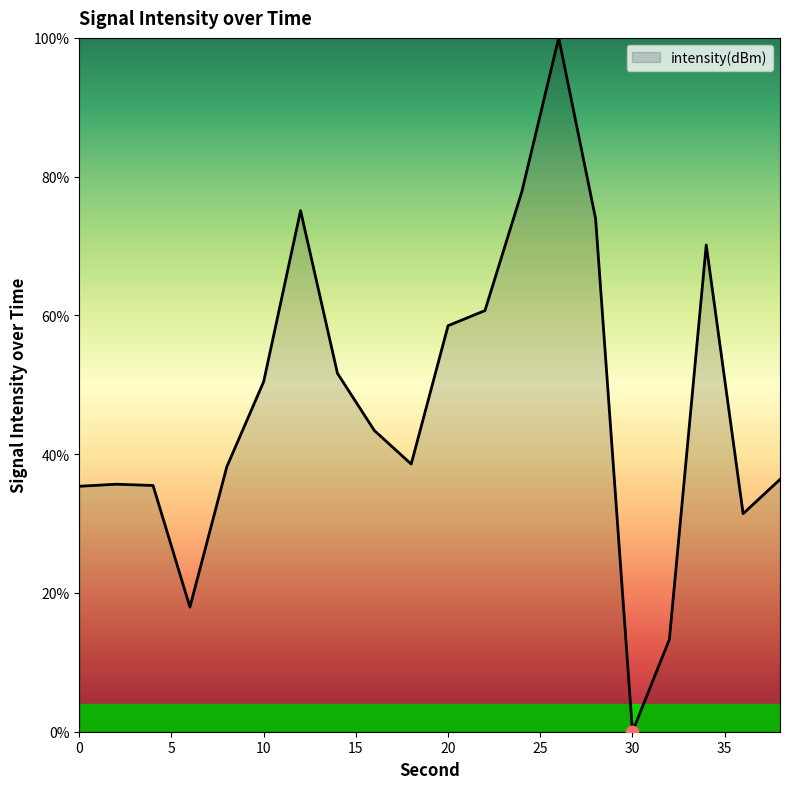

What is the difference between the maximum and minimum values?

100.0